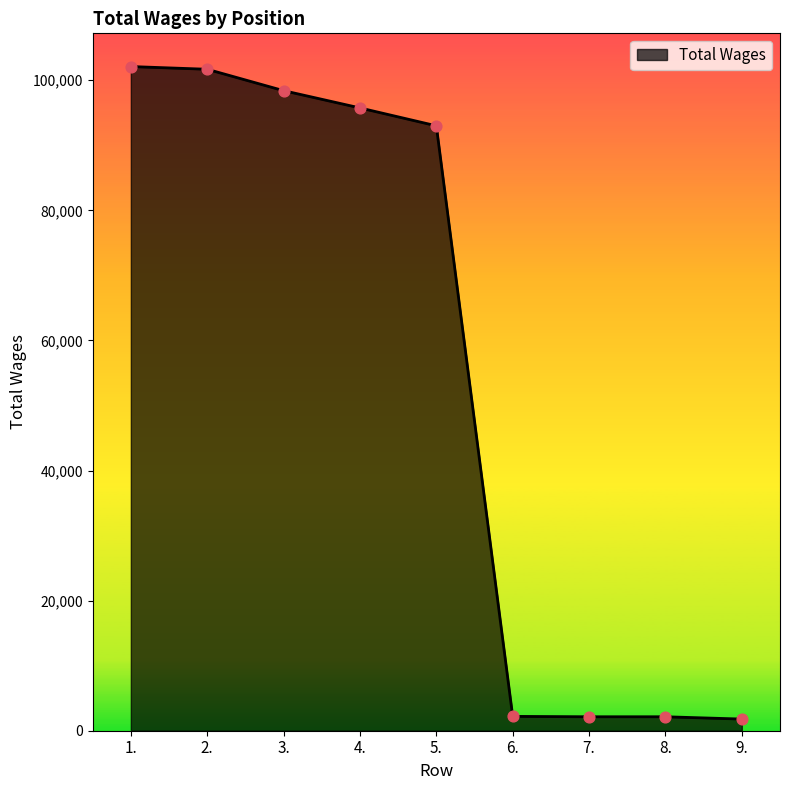

Between 6. and 3., which is larger?

3.